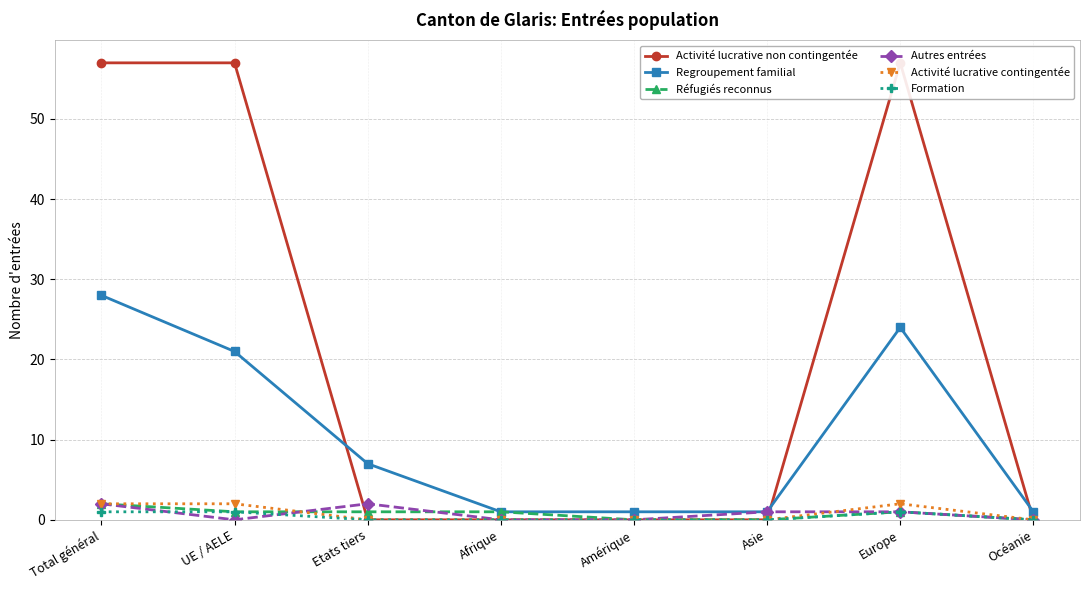

Reading right to left, transcribe all the data shown in this chart.

Activité lucrative non contingentée: 0	57	0	0	0	0	57	57
Regroupement familial: 1	24	1	1	1	7	21	28
Réfugiés reconnus: 0	1	0	0	1	1	1	2
Autres entrées: 0	1	1	0	0	2	0	2
Activité lucrative contingentée: 0	2	0	0	0	0	2	2
Formation: 0	1	0	0	0	0	1	1